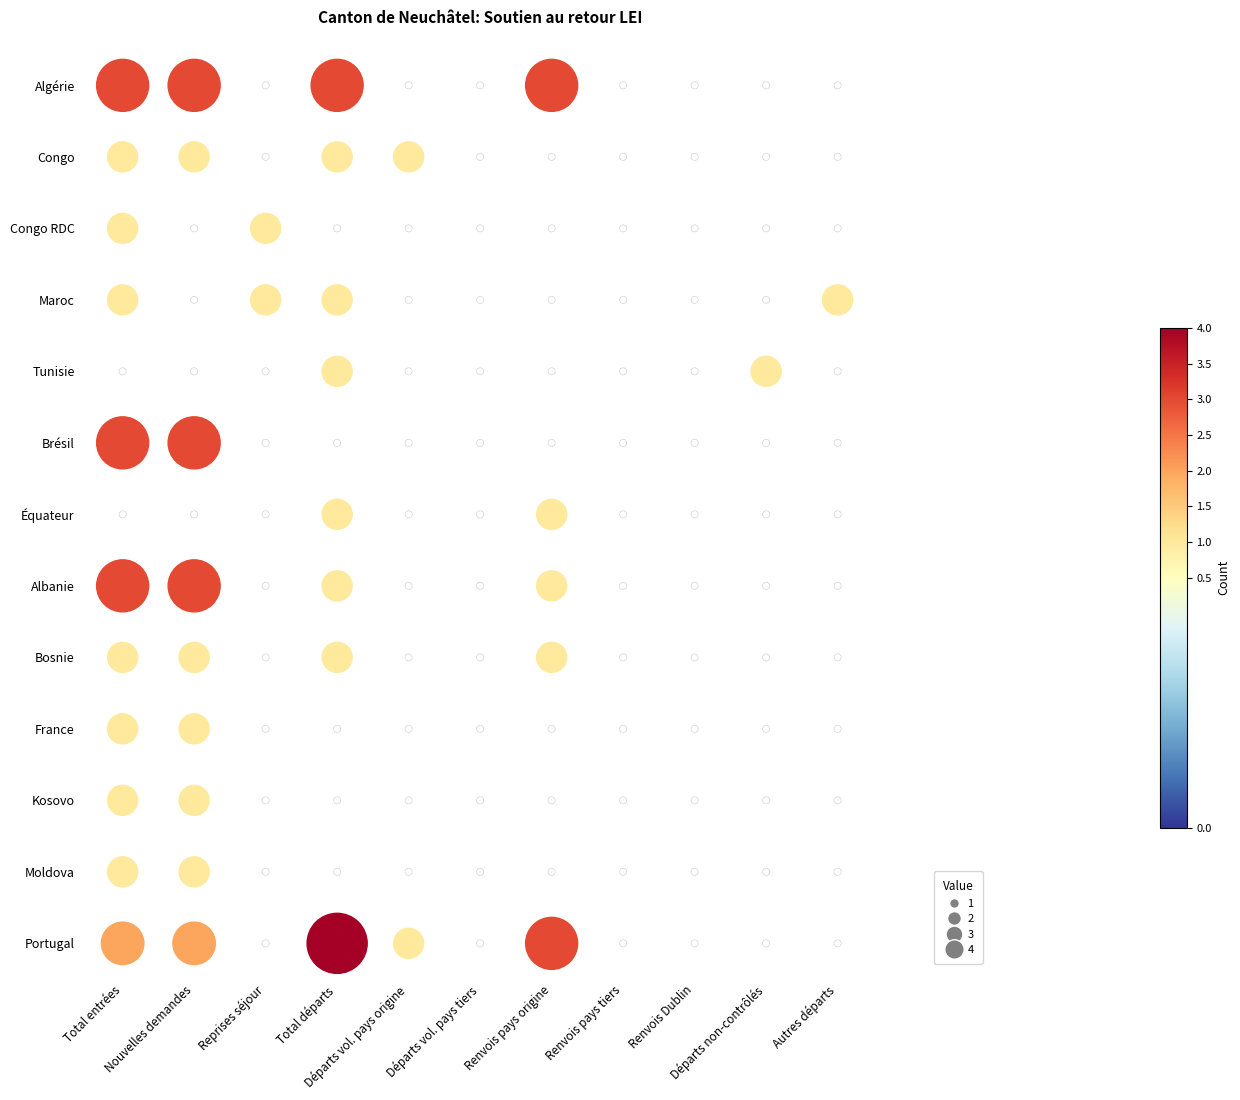

What is the maximum value for Bosnie?

1